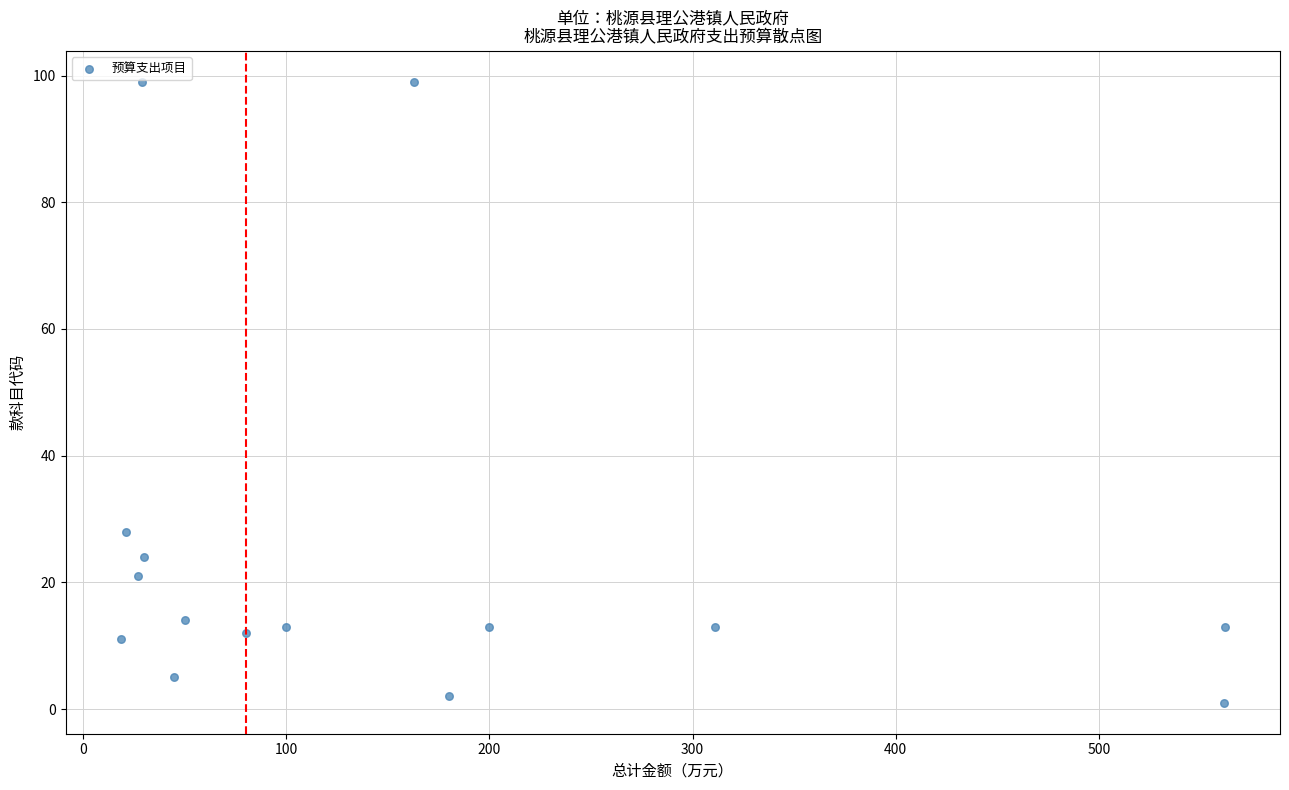

What Y value in the scatter plot is closest to 50?

28